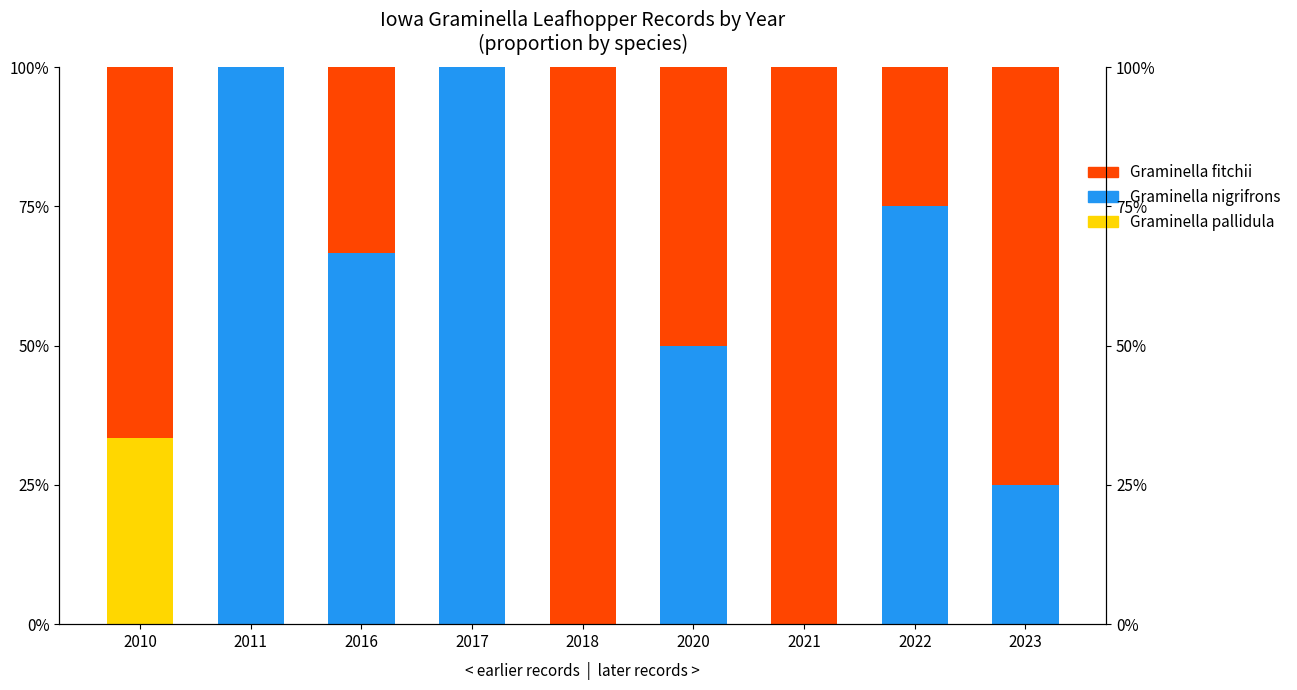

Reading left to right, extract all data points from this chart.

Graminella pallidula: 0.3	0.0	0.0	0.0	0.0	0.0	0.0	0.0	0.0
Graminella nigrifrons: 0.0	1.0	0.7	1.0	0.0	0.5	0.0	0.8	0.2
Graminella fitchii: 0.7	0.0	0.3	0.0	1.0	0.5	1.0	0.2	0.8